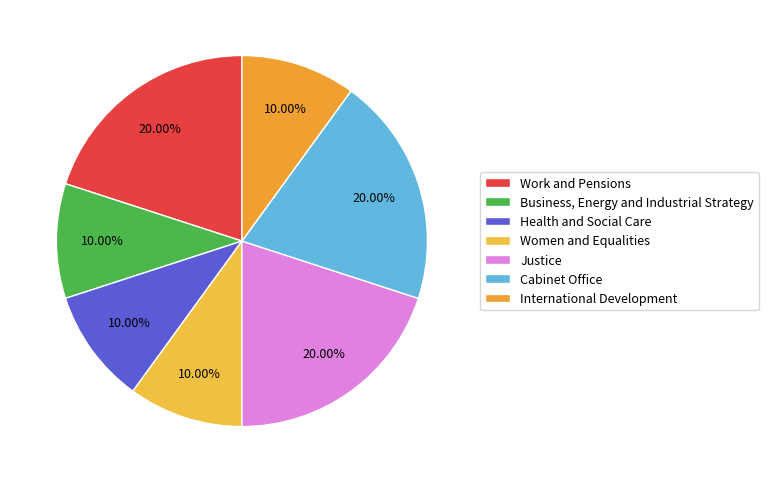

How many slices are in this pie chart?

7